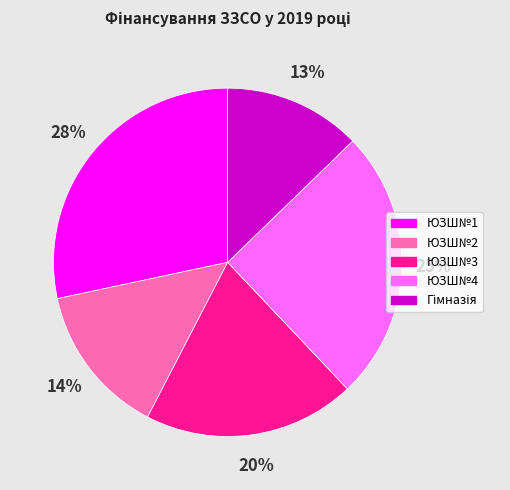

Combined, do ЮЗШ№4 and ЮЗШ№1 account for over 50%?

Yes